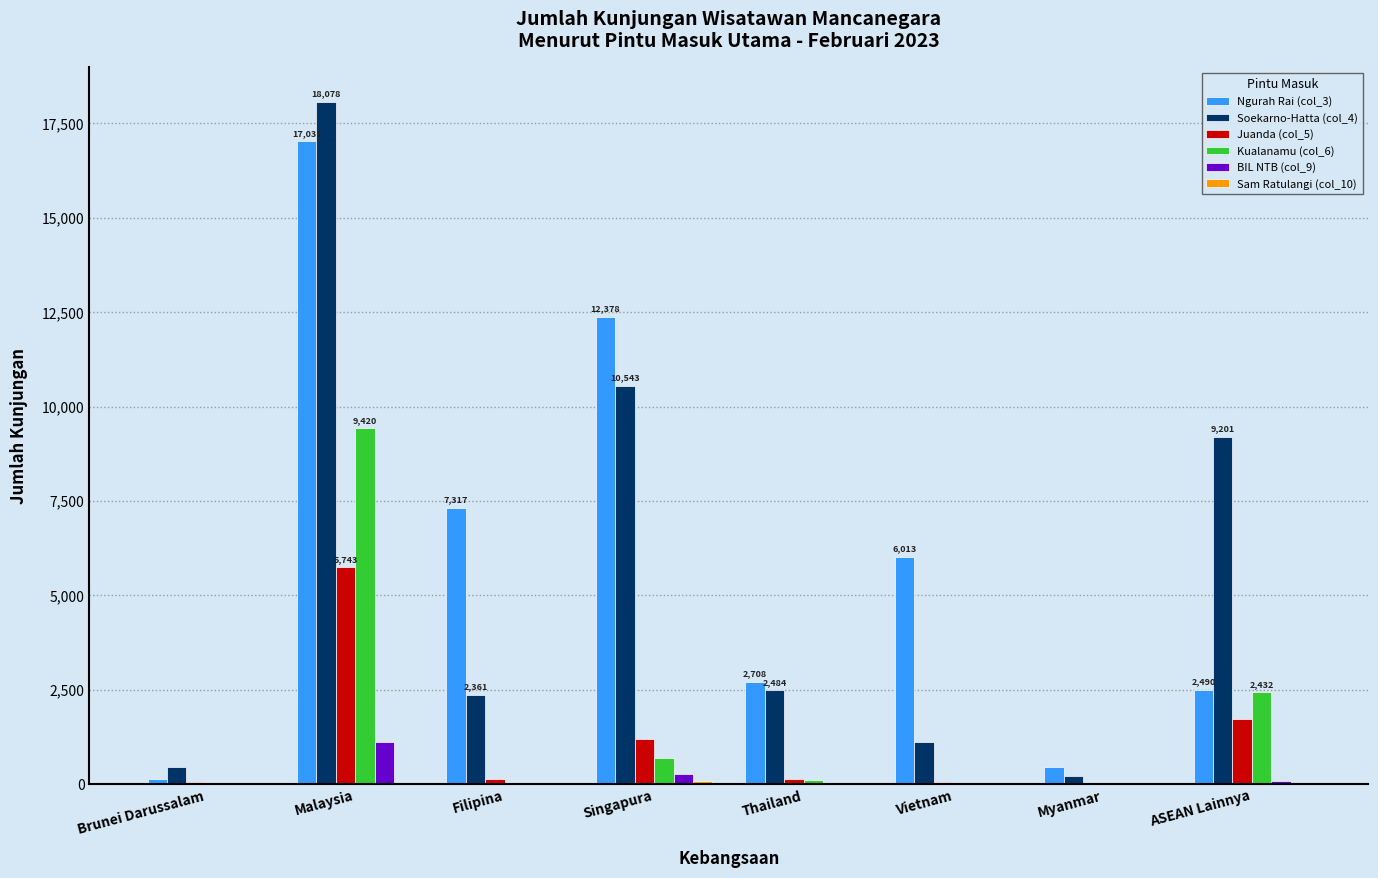

The value of Ngurah Rai (col_3) at Malaysia is 11580. True or false?

False